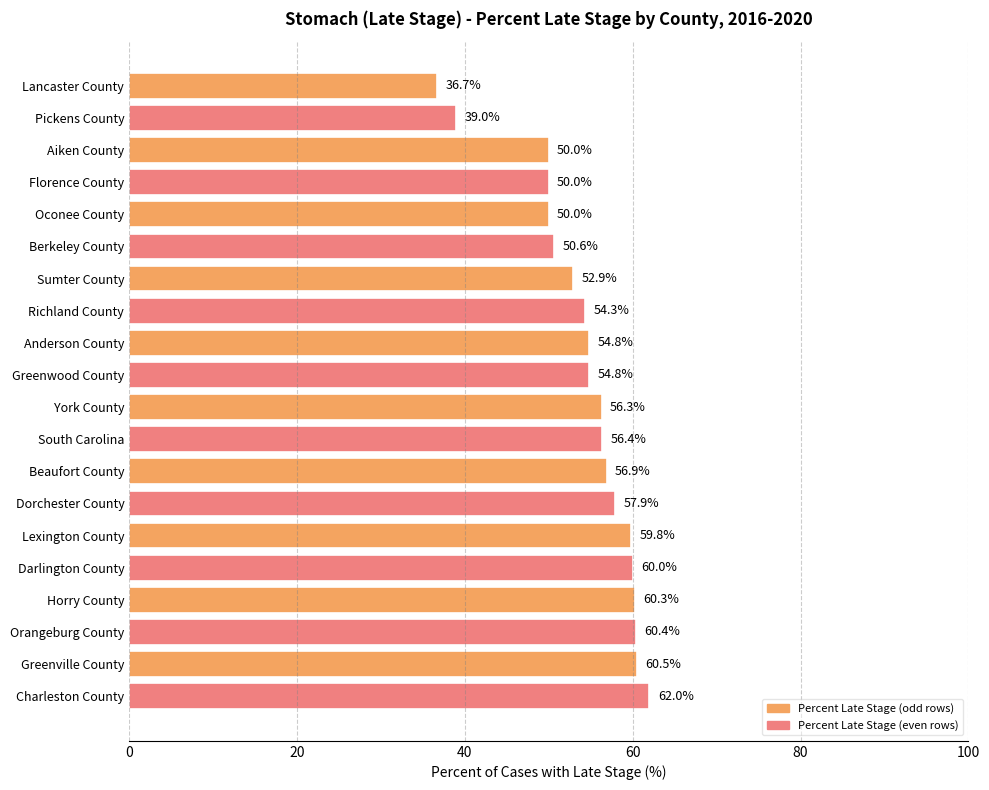

What is the approximate value at Horry County?

60.3